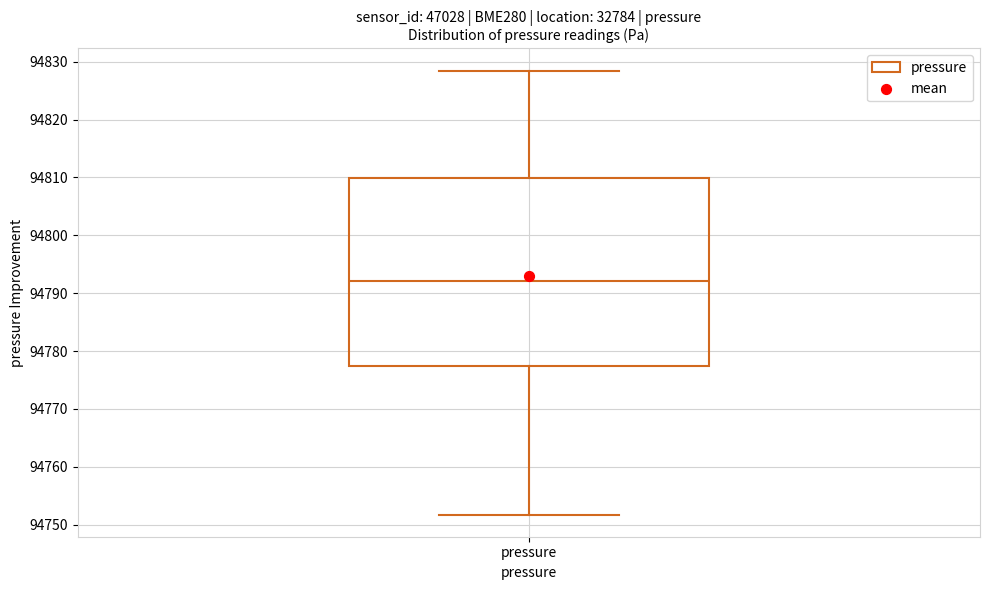

Transcribe this box plot: give where the median line is, the range the box spans, and where the two whiskers end, as read against the y-axis. The values are not printed on the chart, so give them approximately, as read against the axis.

median 94792, box 94777 to 94810, whiskers 94752 to 94828